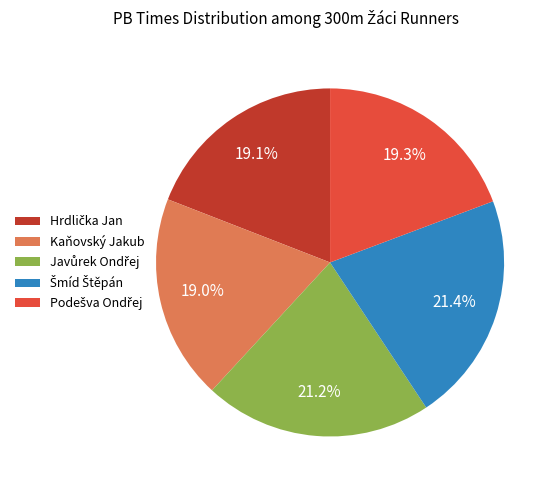

Does any single category account for the majority?

No